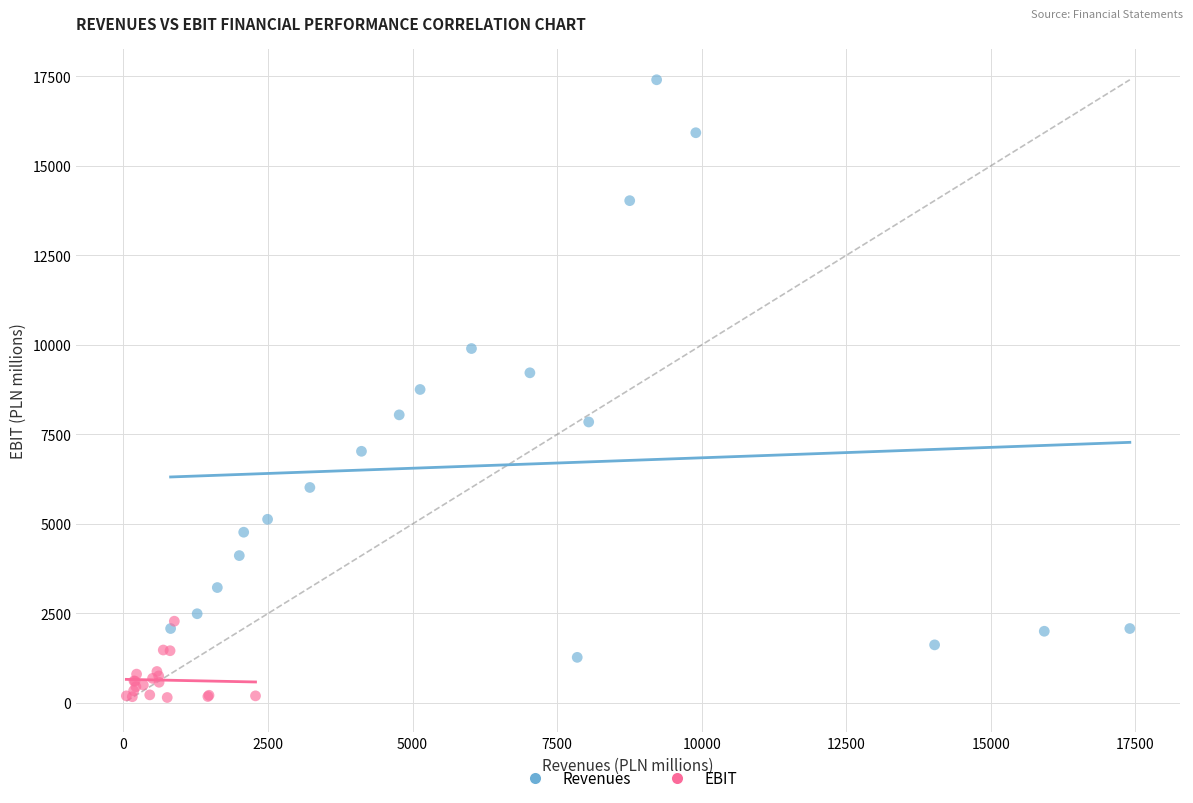

Which series has the largest Y range (max minus min)?

Revenues